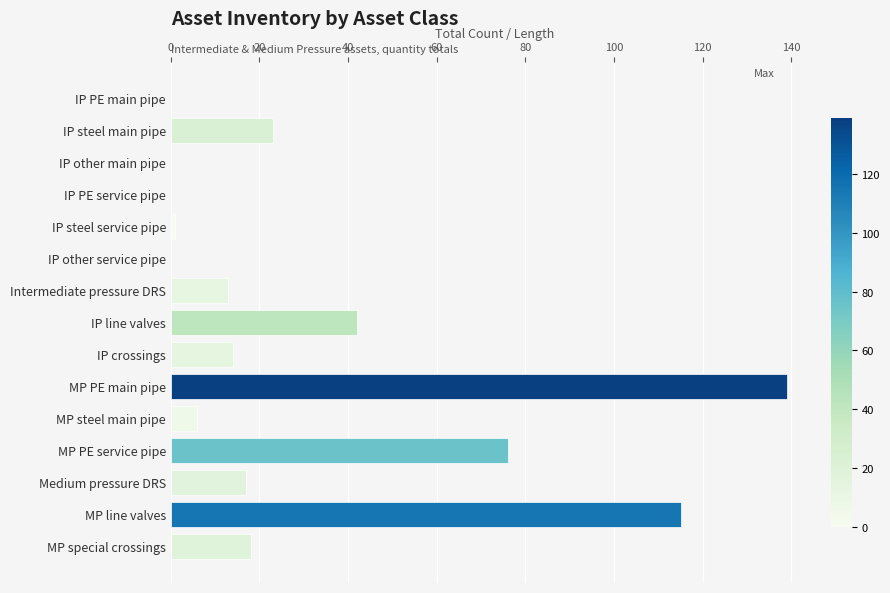

Reading top to bottom, what are all the values shown in this chart?

IP PE main pipe=0	IP steel main pipe=23	IP other main pipe=0	IP PE service pipe=0	IP steel service pipe=1	IP other service pipe=0	Intermediate pressure DRS=13	IP line valves=42	IP crossings=14	MP PE main pipe=139	MP steel main pipe=6	MP PE service pipe=76	Medium pressure DRS=17	MP line valves=115	MP special crossings=18